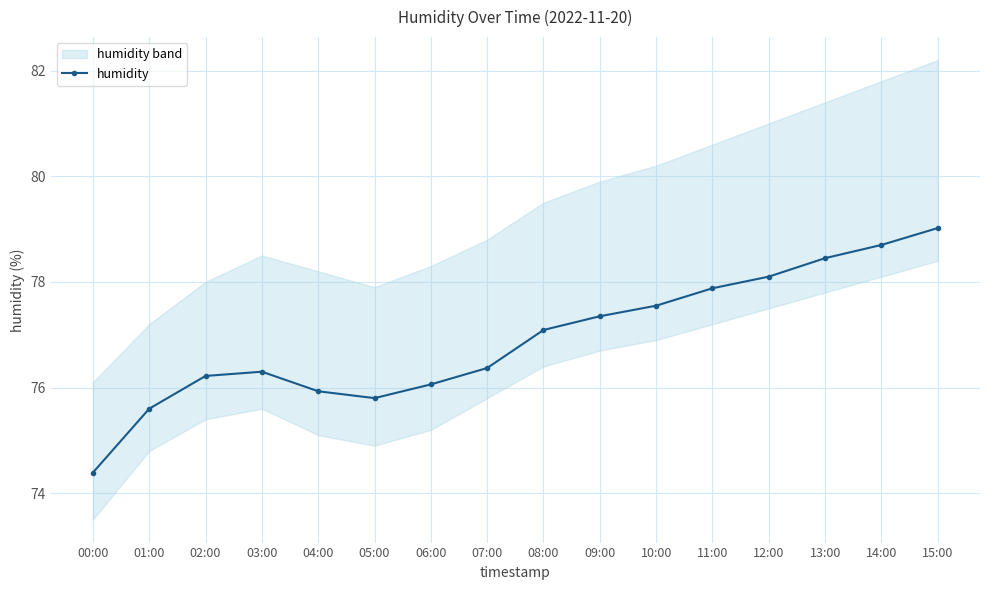

Where is the data nearest to the value 76?

06:00